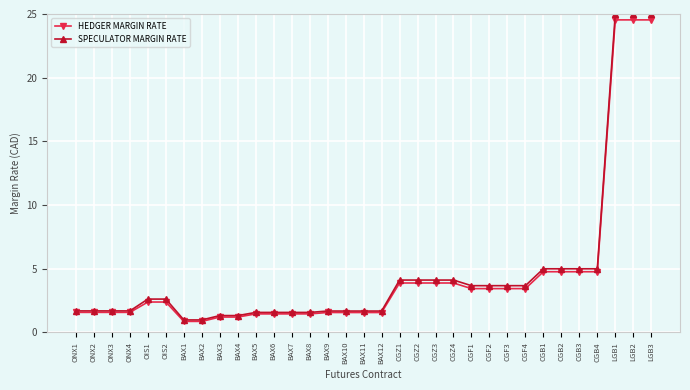

Rank the series by their maximum value, from highest to lowest.

SPECULATOR MARGIN RATE, HEDGER MARGIN RATE